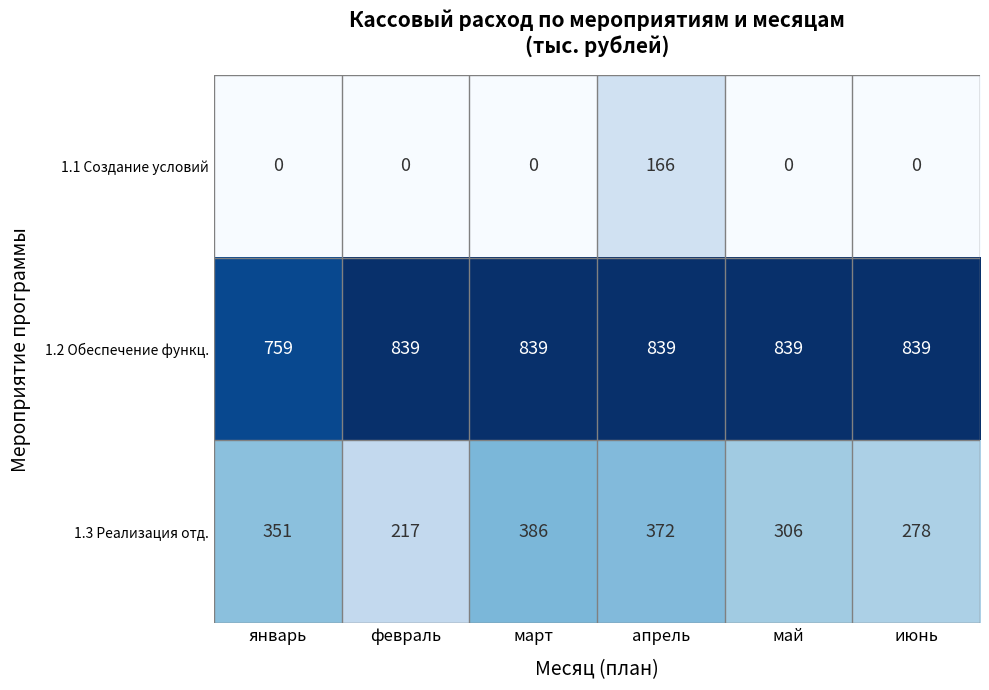

Which series has the largest total across all categories?

1.2 Обеспечение функц.